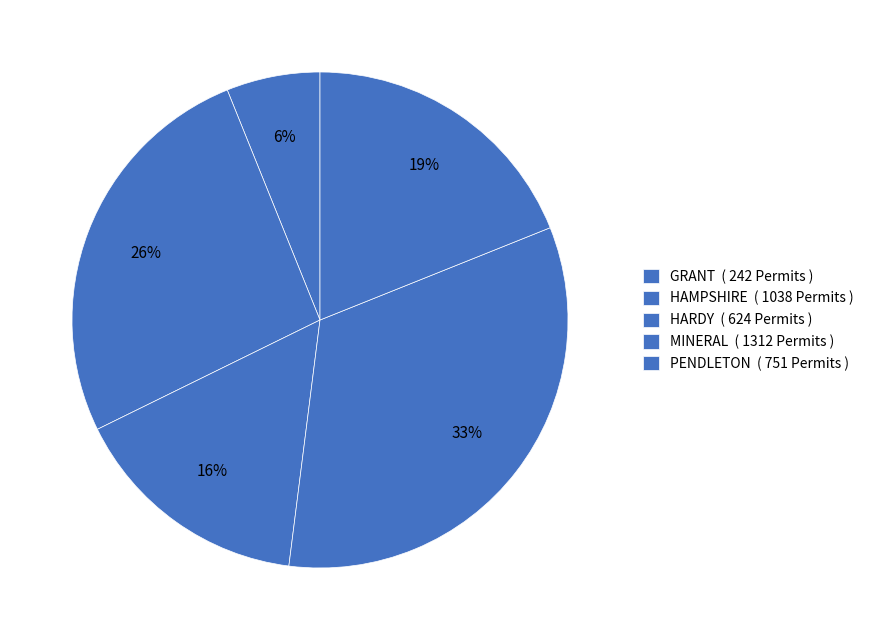

How many segments does this pie chart have?

5